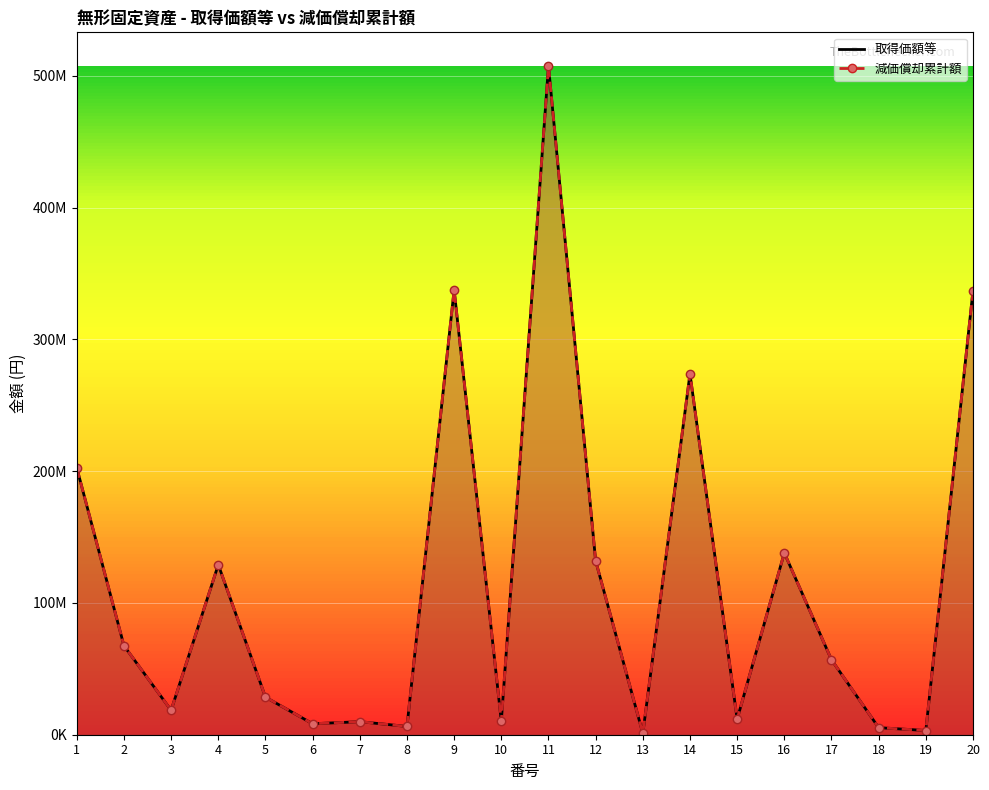

What is the difference between the maximum and minimum values in the 取得価額等_line series?

506512500